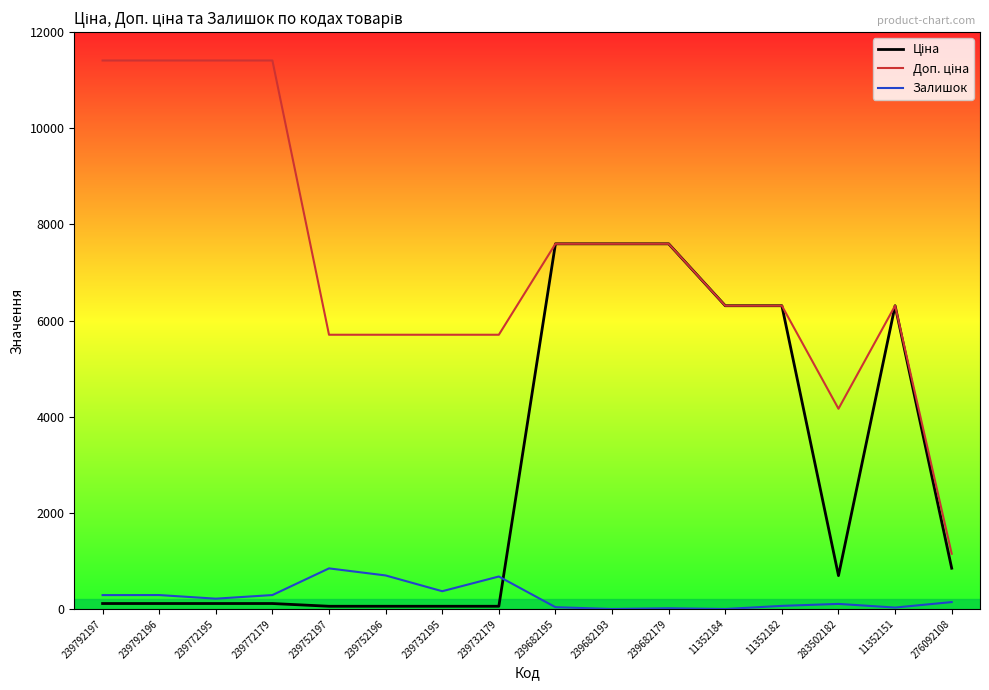

The value of Залишок at 239682179 is 15.0. True or false?

True